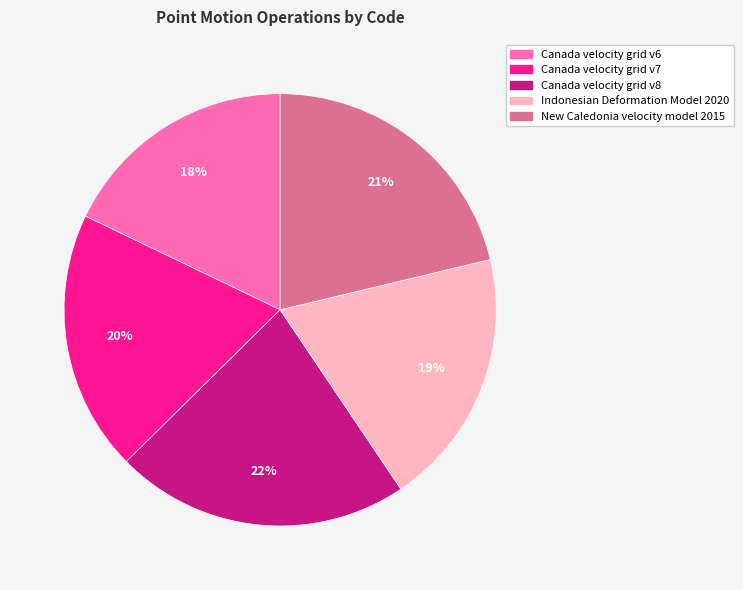

Approximately how many times larger is the value at Indonesian Deformation Model 2020 compared to New Caledonia velocity model 2015?

0.9